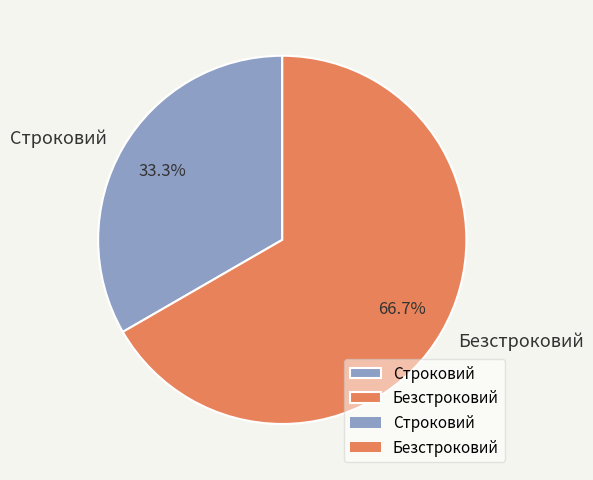

What is the ratio of the value at Строковий to the value at Безстроковий?

0.5